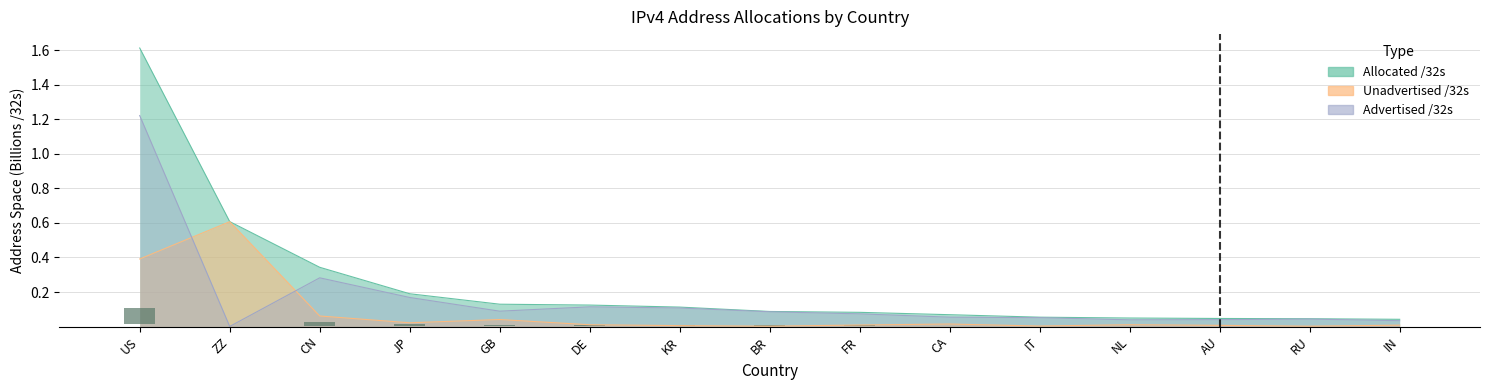

Are the bars horizontal?

No